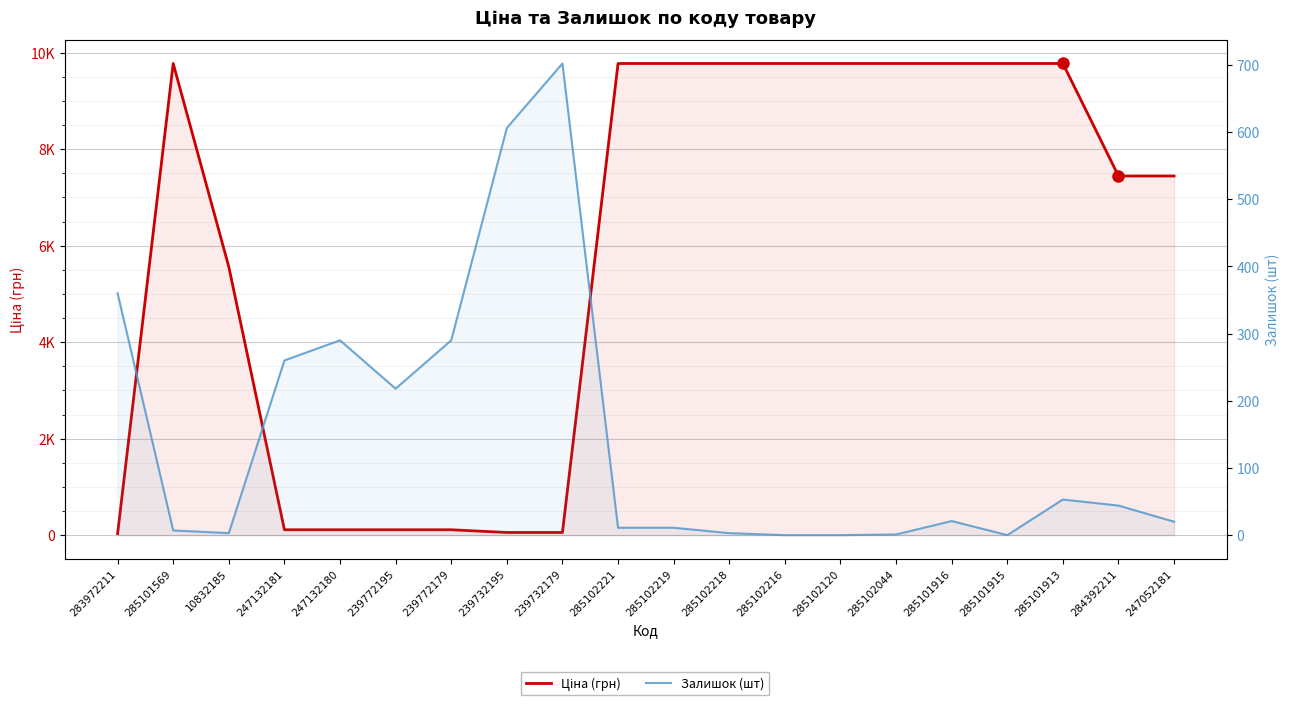

Which has a higher value, 239732179 or 239772195?

239772195